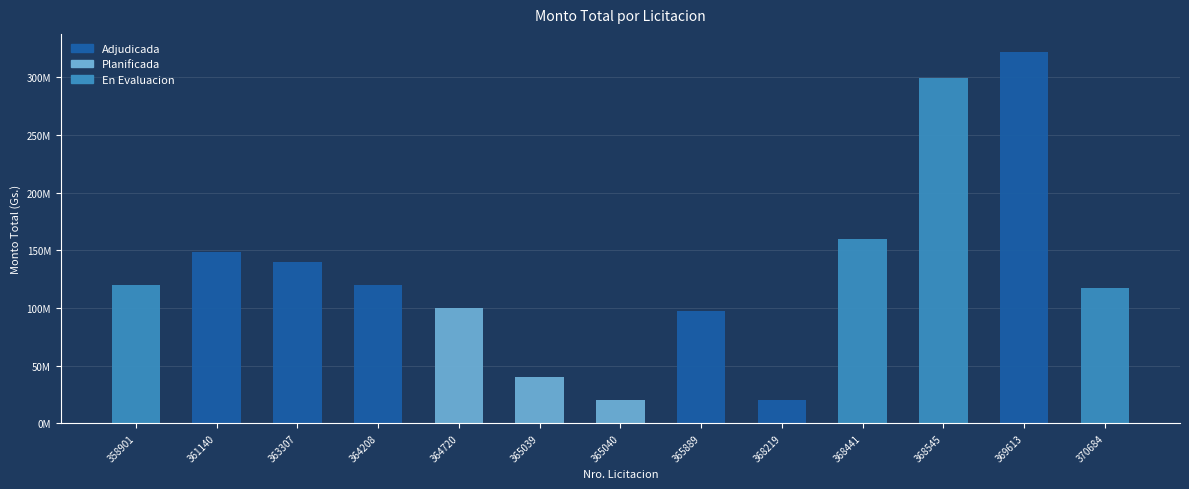

Reading left to right, what are all the values shown in this chart?

358901=120000000	361140=148900000	363307=139490000	364208=120000000	364720=100000000	365039=40000000	365040=20000000	365889=97105760	368219=20000000	368441=160000000	368545=299000000	369613=321447840	370684=117250000